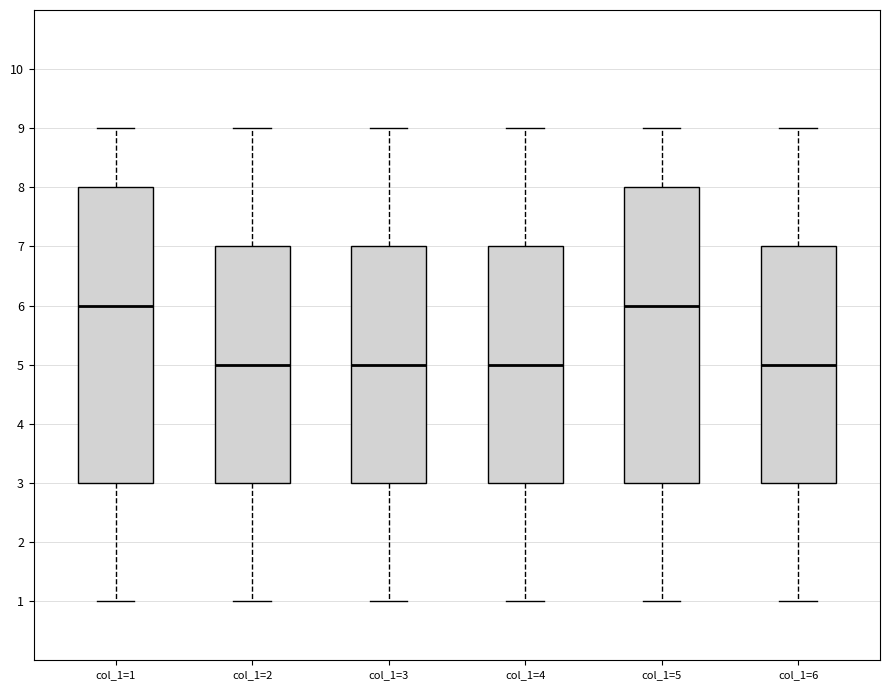

Reading left to right, transcribe this box plot: for each box, give where its median line is, the range the box spans, and where its two whiskers end, as read against the y-axis. The values are not printed on the chart, so give them approximately, as read against the axis.

col_1=1: median 6, box 3 to 8, whiskers 1 to 9
col_1=2: median 5, box 3 to 7, whiskers 1 to 9
col_1=3: median 5, box 3 to 7, whiskers 1 to 9
col_1=4: median 5, box 3 to 7, whiskers 1 to 9
col_1=5: median 6, box 3 to 8, whiskers 1 to 9
col_1=6: median 5, box 3 to 7, whiskers 1 to 9